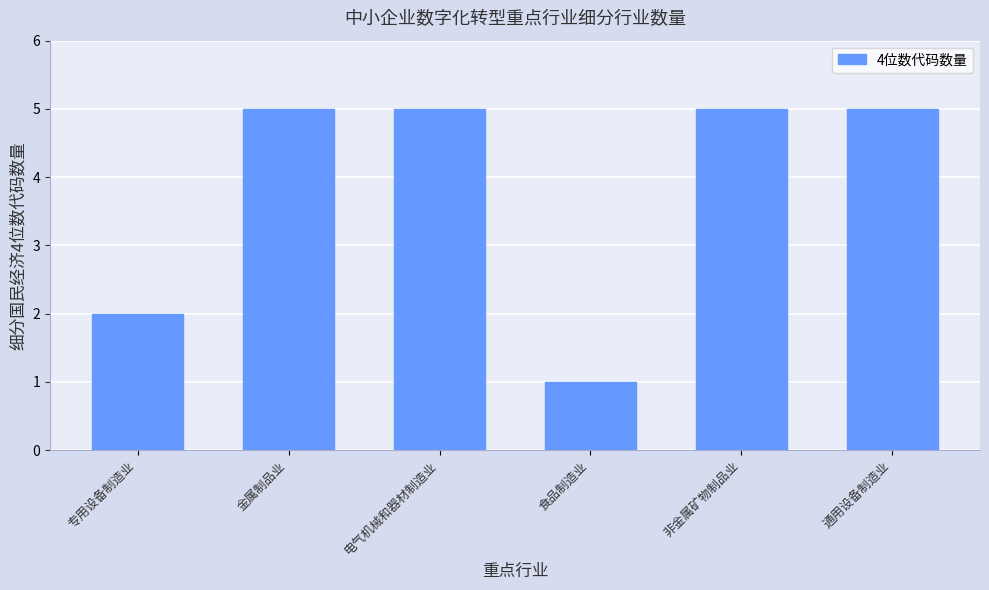

What is the label of the 4th bar from the right?

电气机械和器材制造业